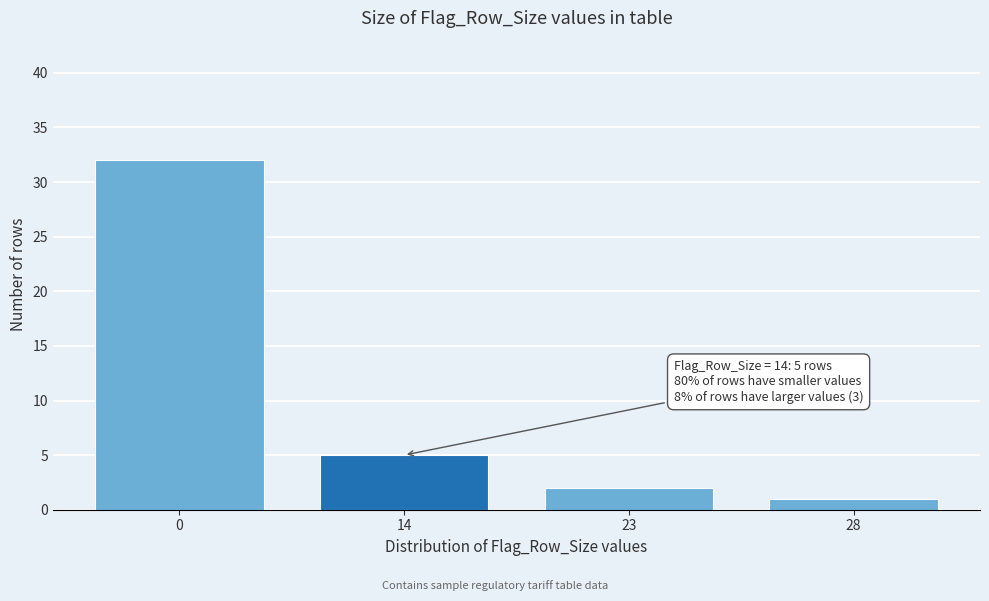

Reading left to right, extract all data points from this chart.

32	5	2	1